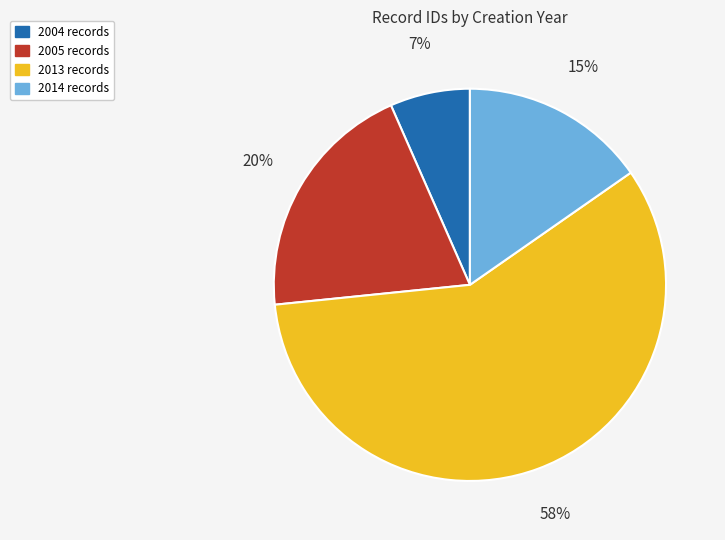

To the nearest percent, what is the difference between the largest and smallest slice percentages?

51%